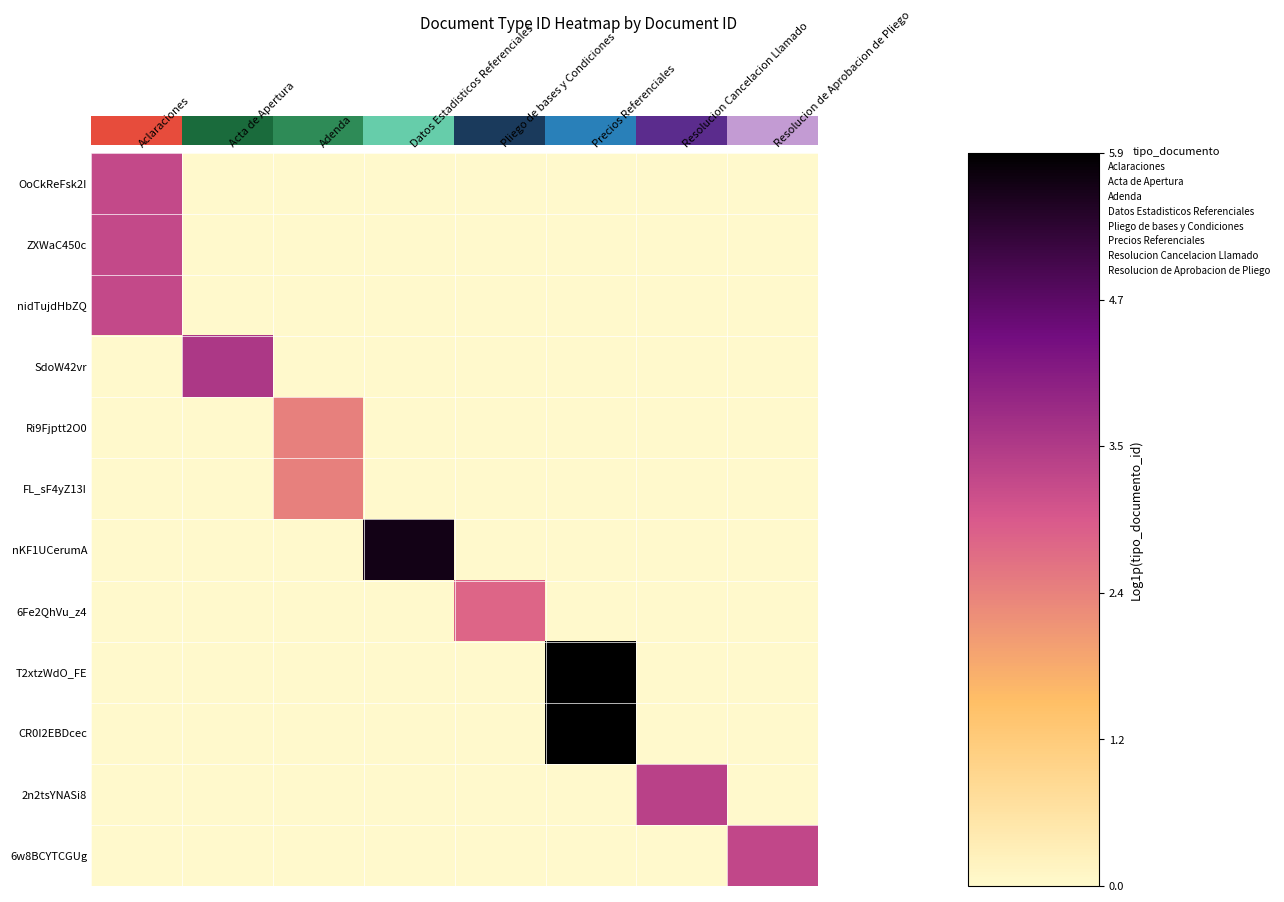

At how many categories does at least one series exceed 5?

2